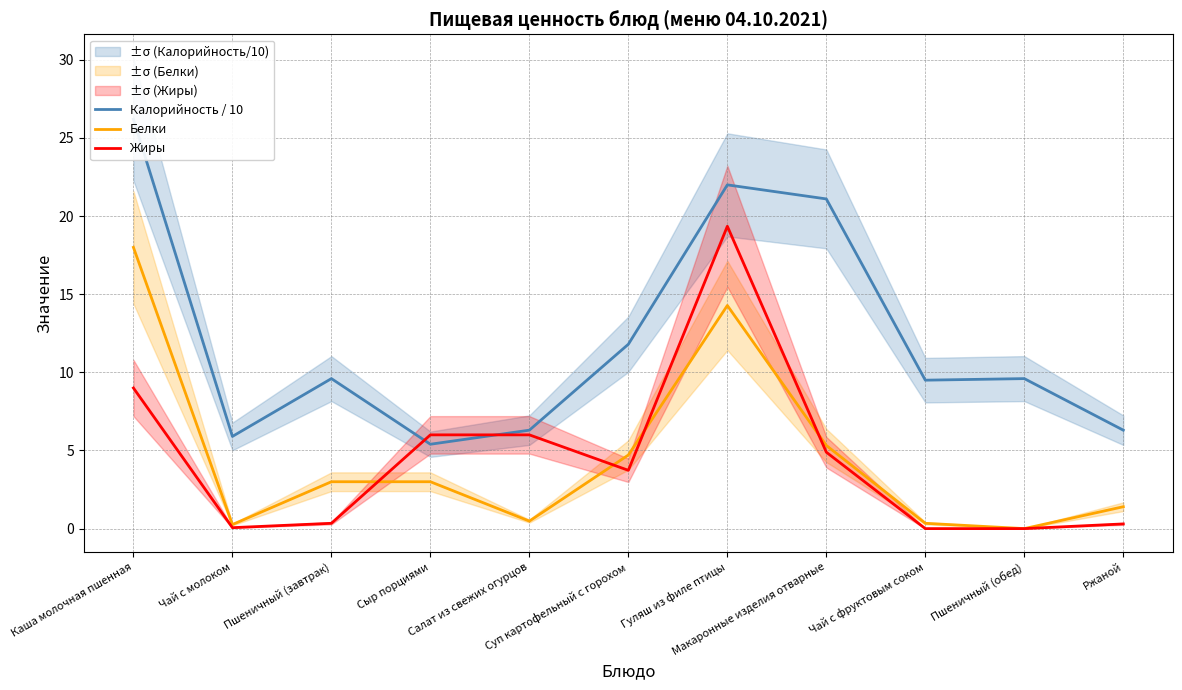

Which series changed the most between Суп картофельный с горохом and Пшеничный (обед)?

Белки